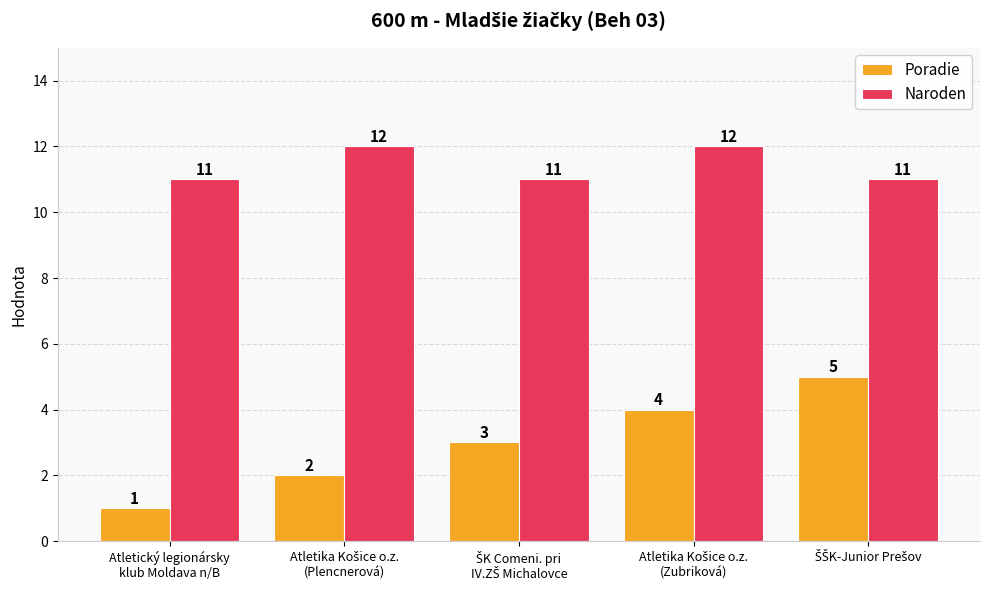

What is the average value of the Poradie series?

3